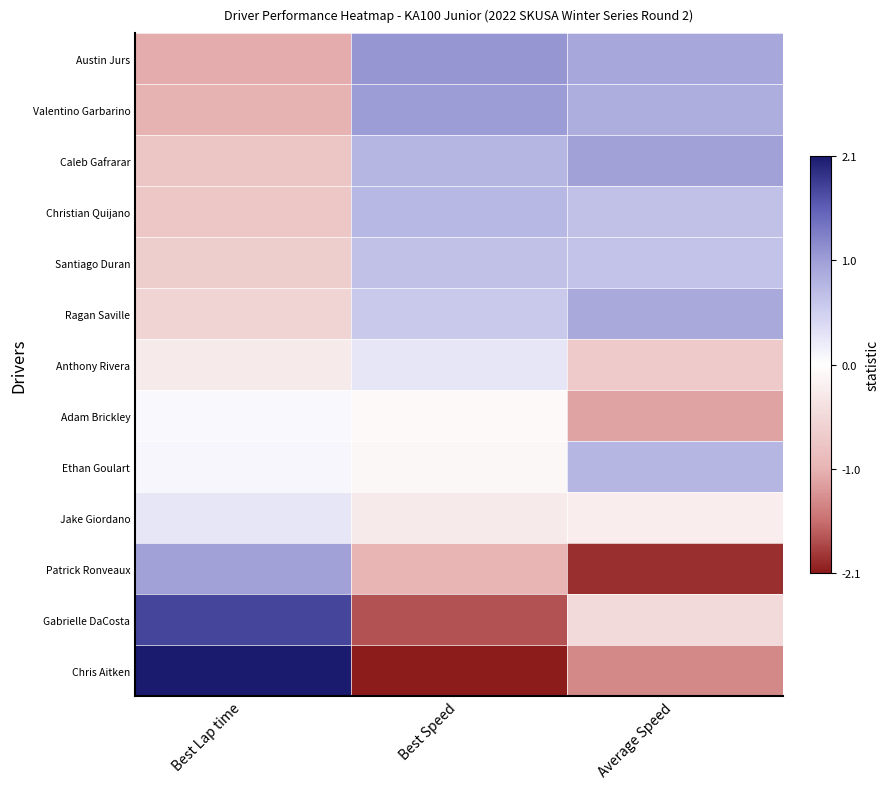

At how many categories does at least one series exceed 1?

3